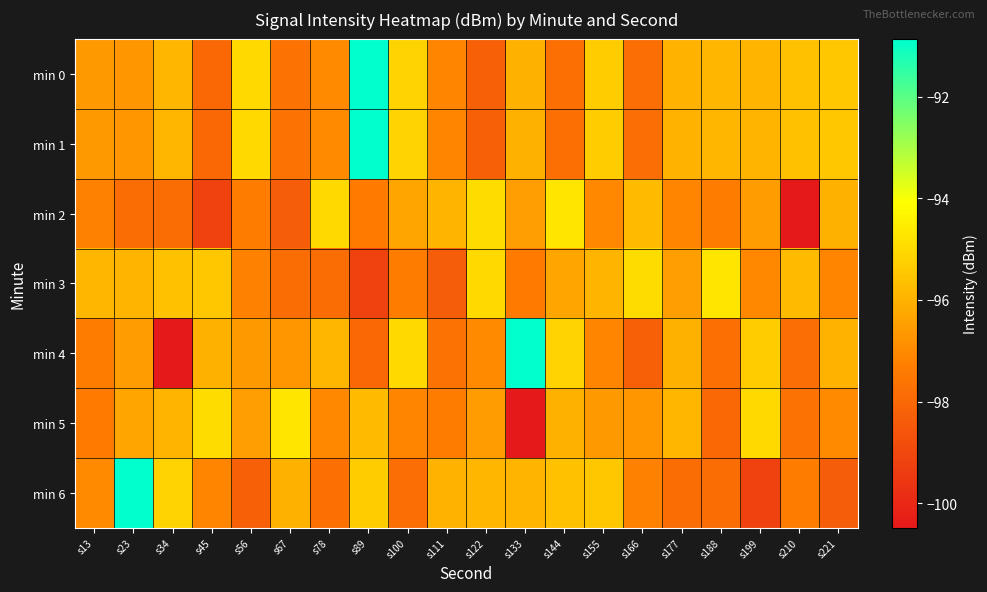

What is the difference between the highest and lowest values at s45?

4.2